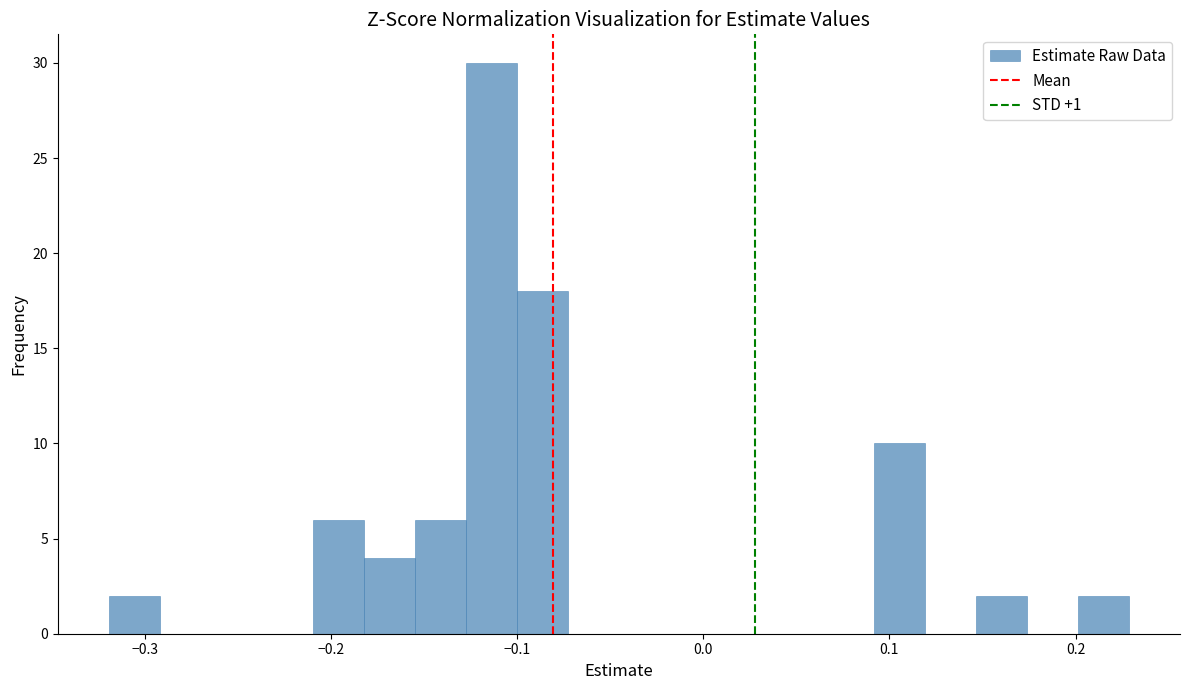

Read against the x-axis, roughly where is the centre of the tallest bar?

-0.11